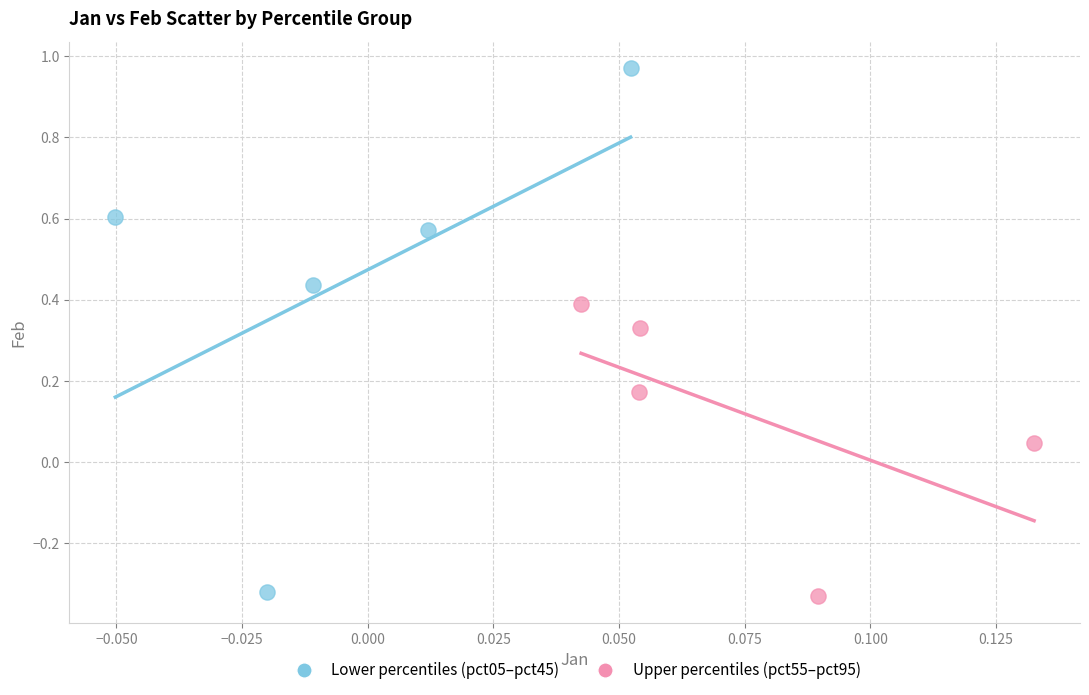

Which series has the largest Y range (max minus min)?

Lower percentiles (pct05–pct45)